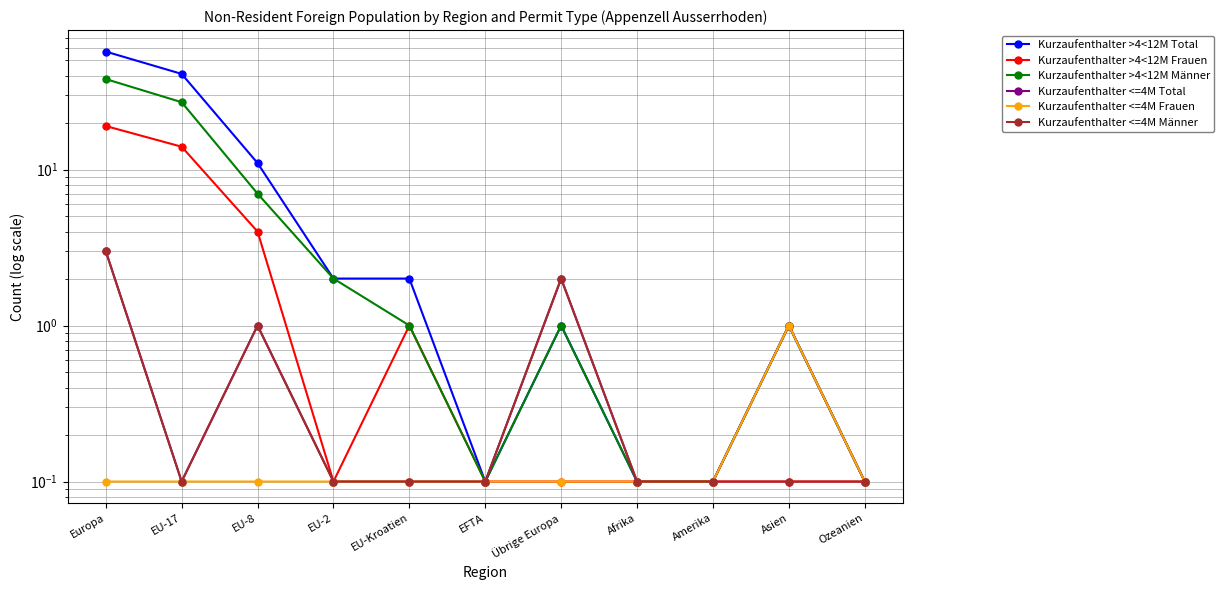

What is the sum of the Kurzaufenthalter >4<12M Frauen values at EFTA and EU-17?

14.1